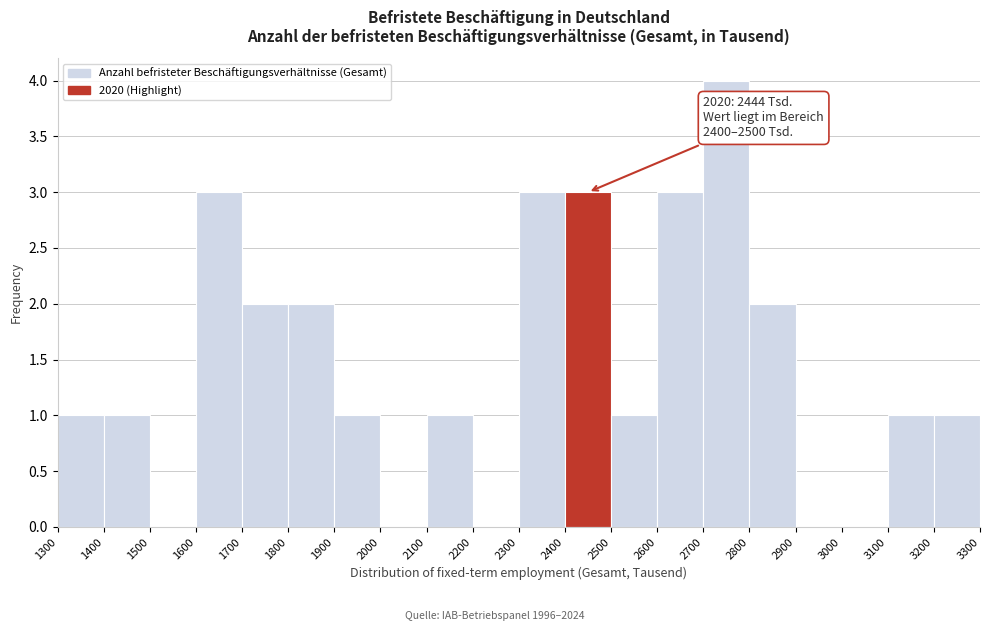

Which range on the x-axis has the tallest bar?

2700 to 2800